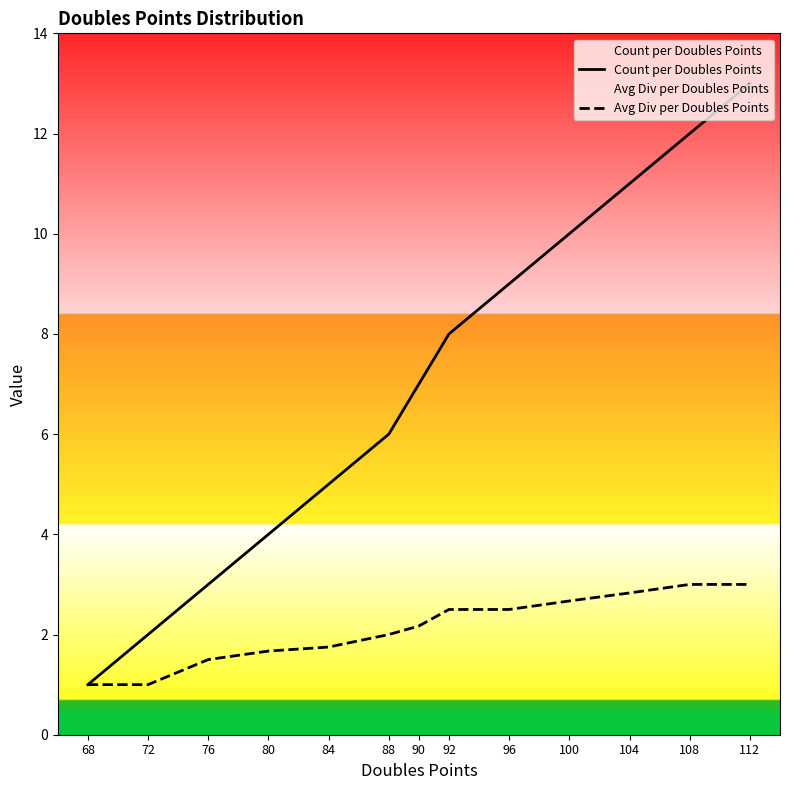

What is the value of the Count per Doubles Points point at the 3rd from the left?

3.0